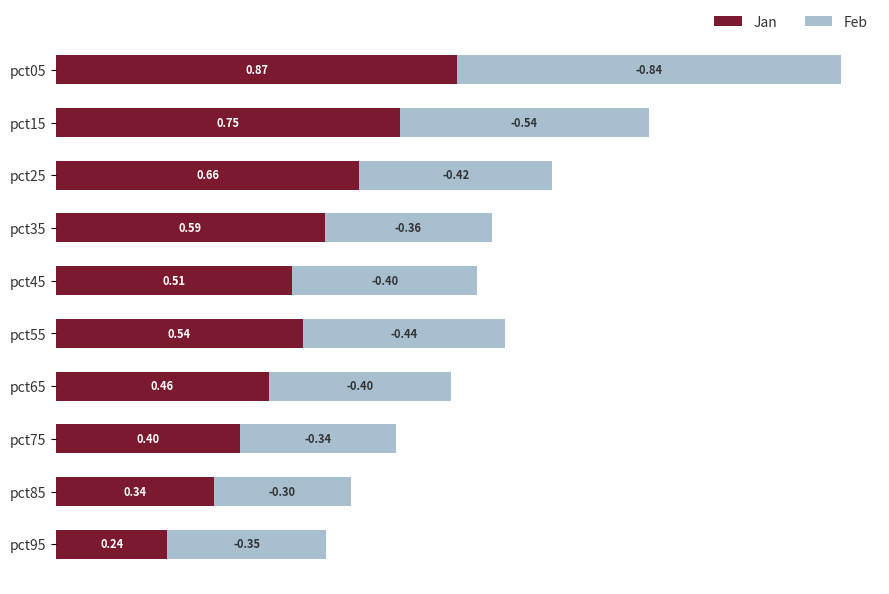

What is the difference between the Jan values at pct05 and pct45?

0.4